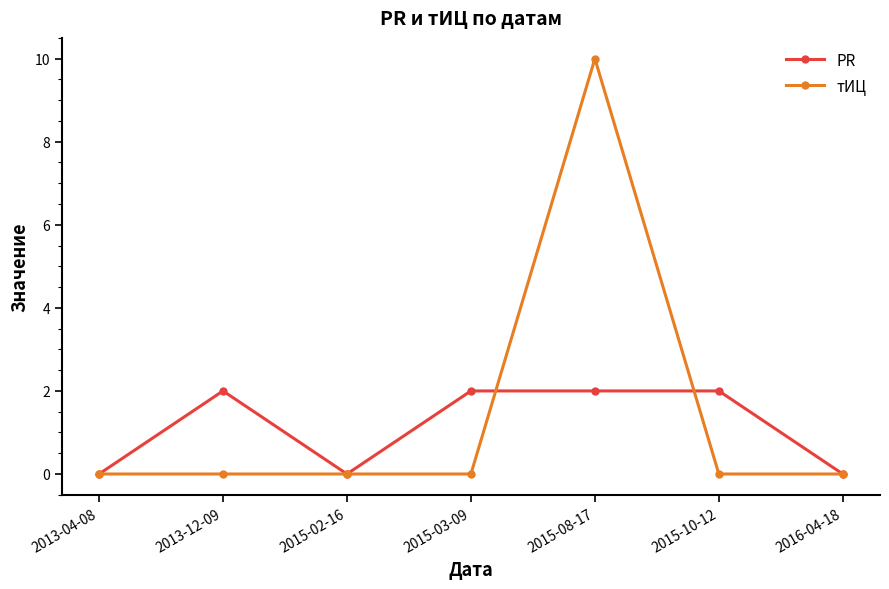

True or false: тИЦ has more than 0 interior local peaks.

True